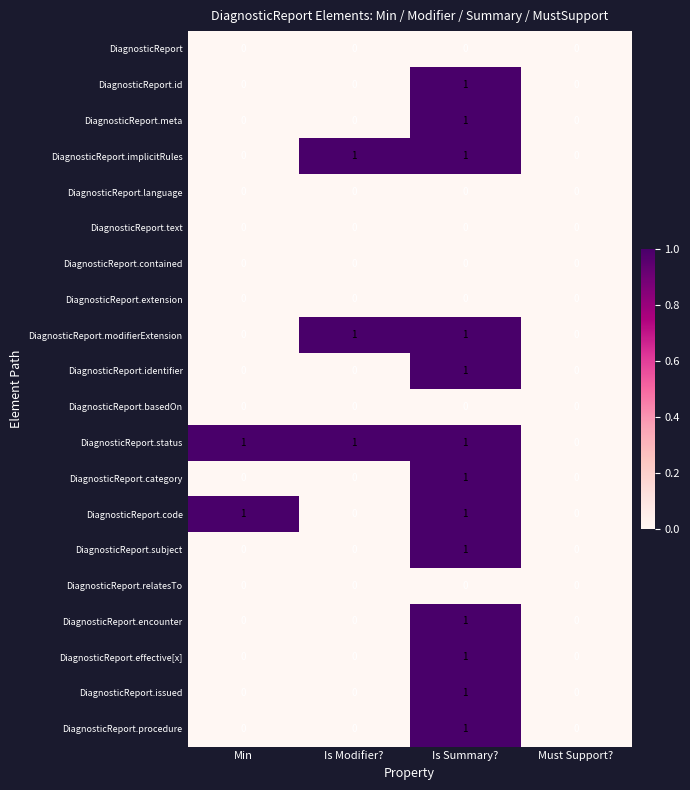

How many categories are shown in the chart?

4